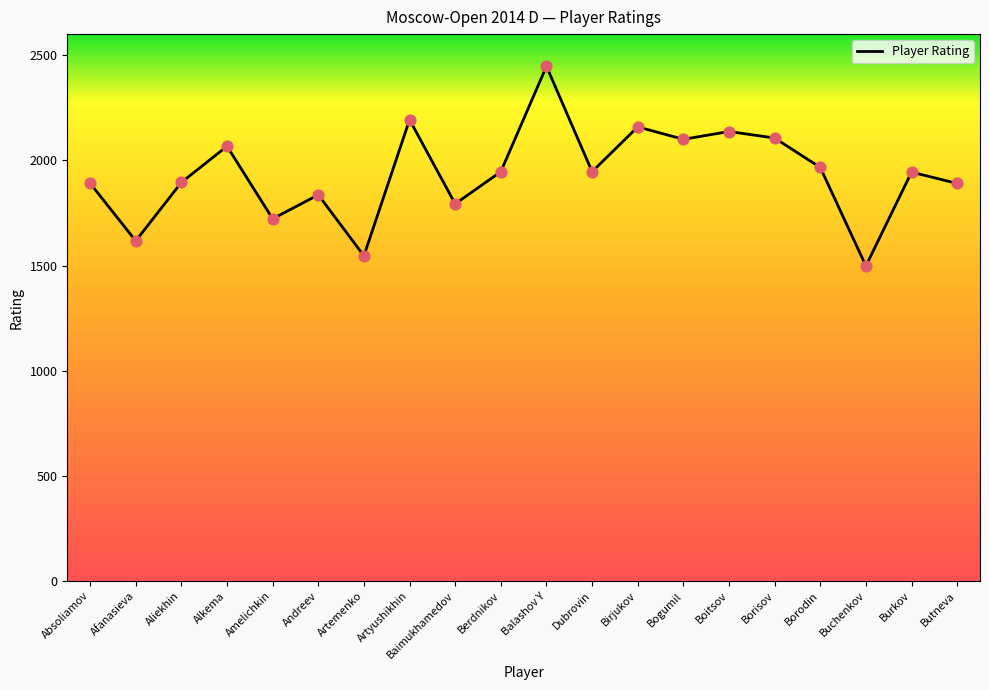

Approximately how many times larger is the value at Borodin compared to Absoliamov?

1.0